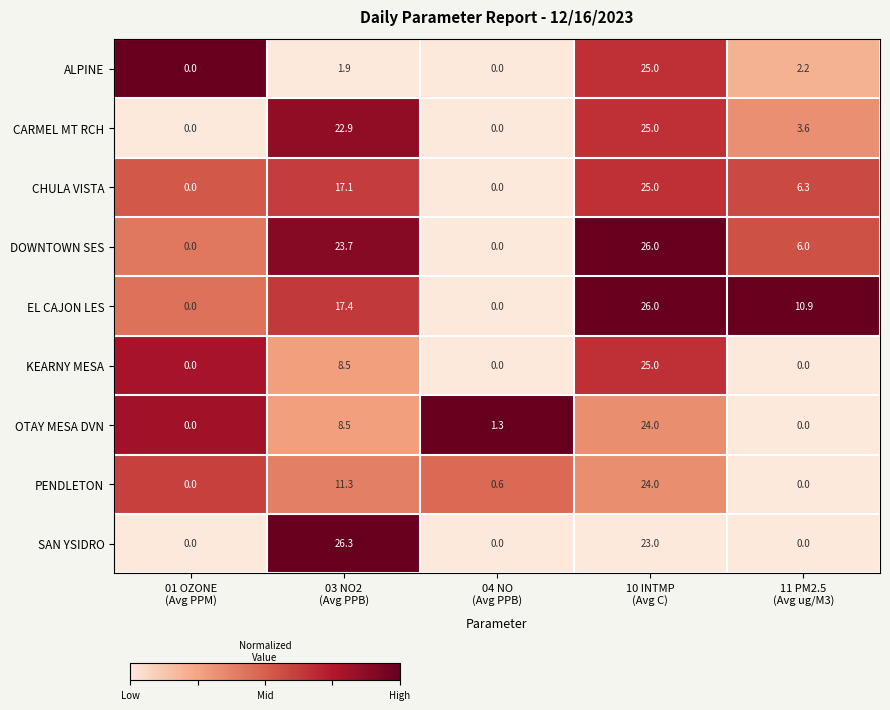

What is the difference between the maximum and minimum values in the CARMEL MT RCH series?

25.0